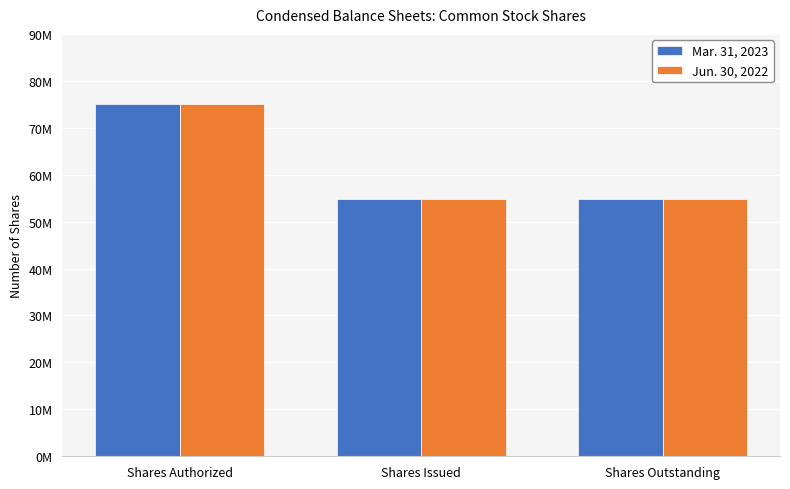

Does the chart contain any negative values?

No